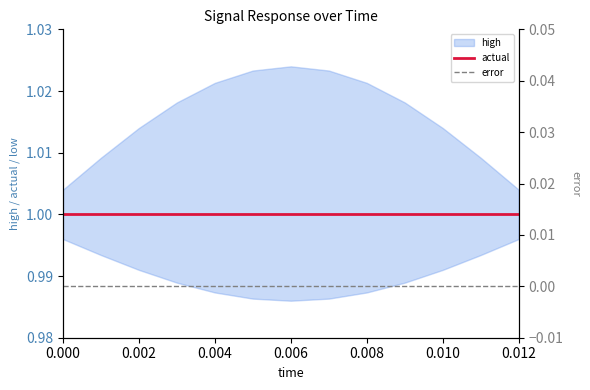

Does the chart have visible grid lines?

No